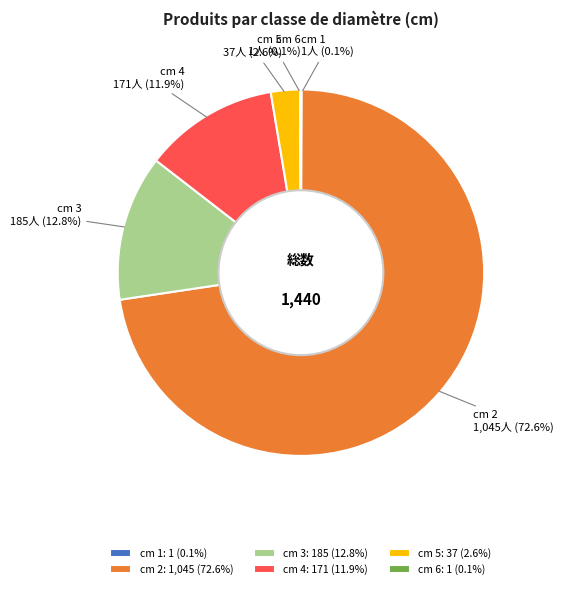

Does any single category account for the majority?

Yes